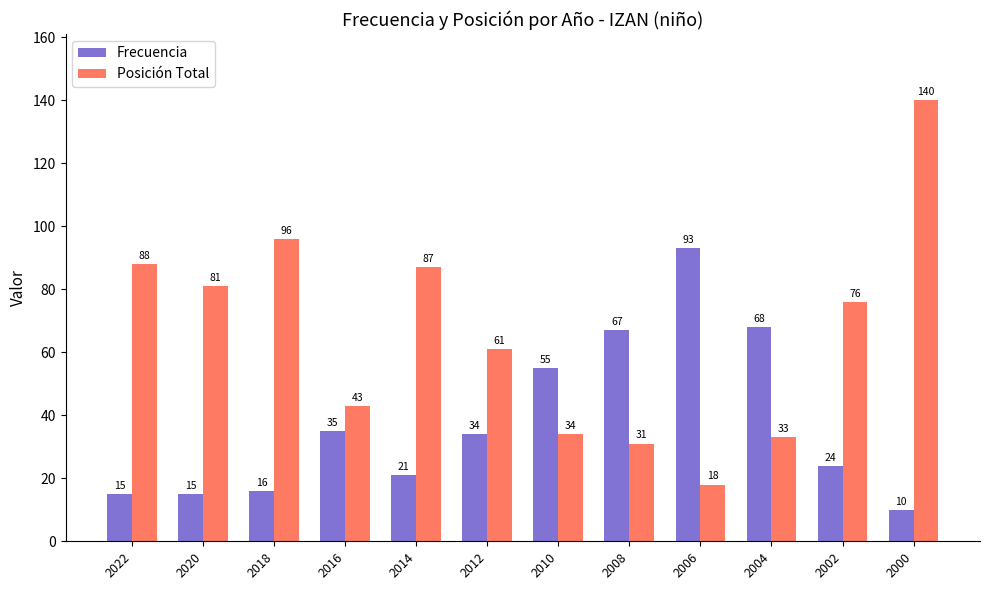

What is the value of the Frecuencia bar at the 4th from the left?

35